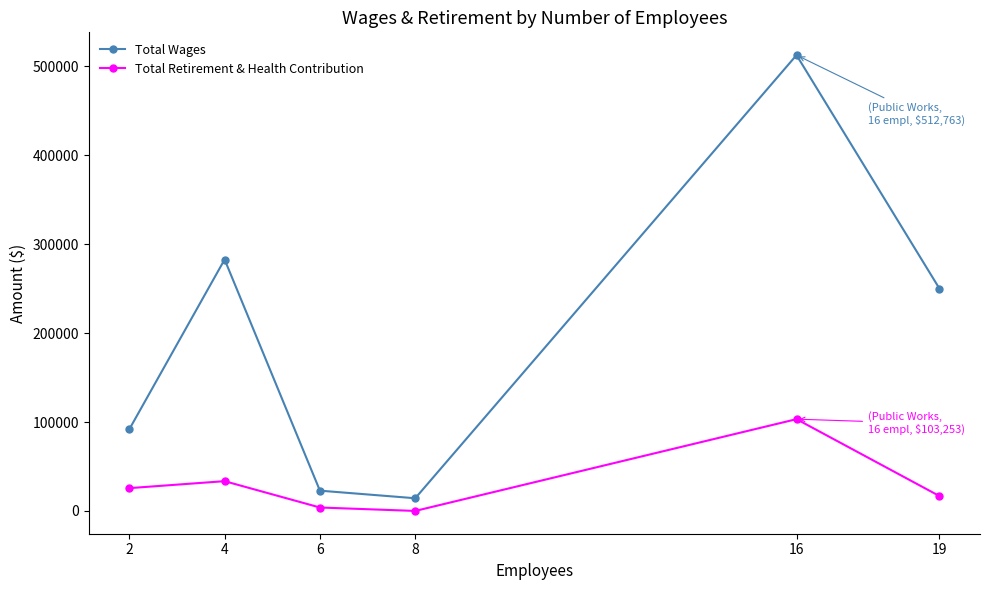

Rank the series at 4 from lowest to highest value.

Total Retirement & Health Contribution, Total Wages